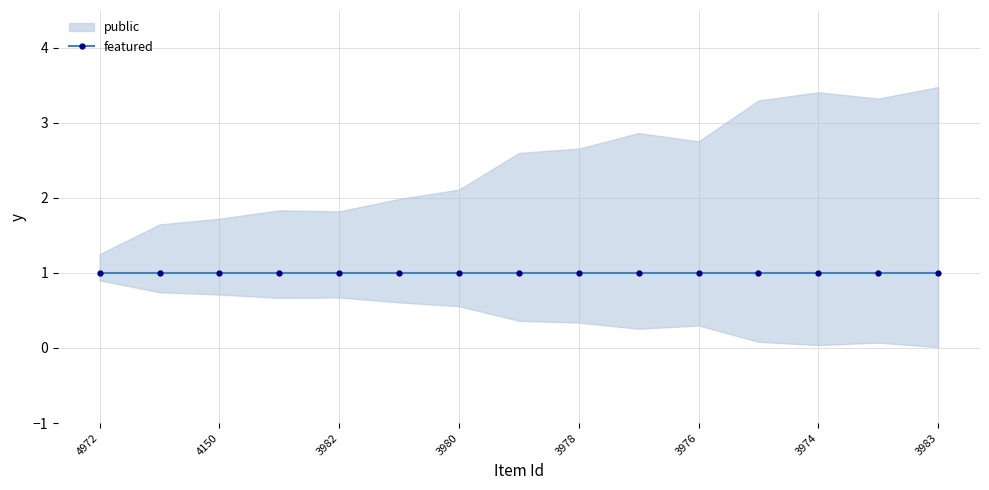

Does the chart have visible grid lines?

Yes